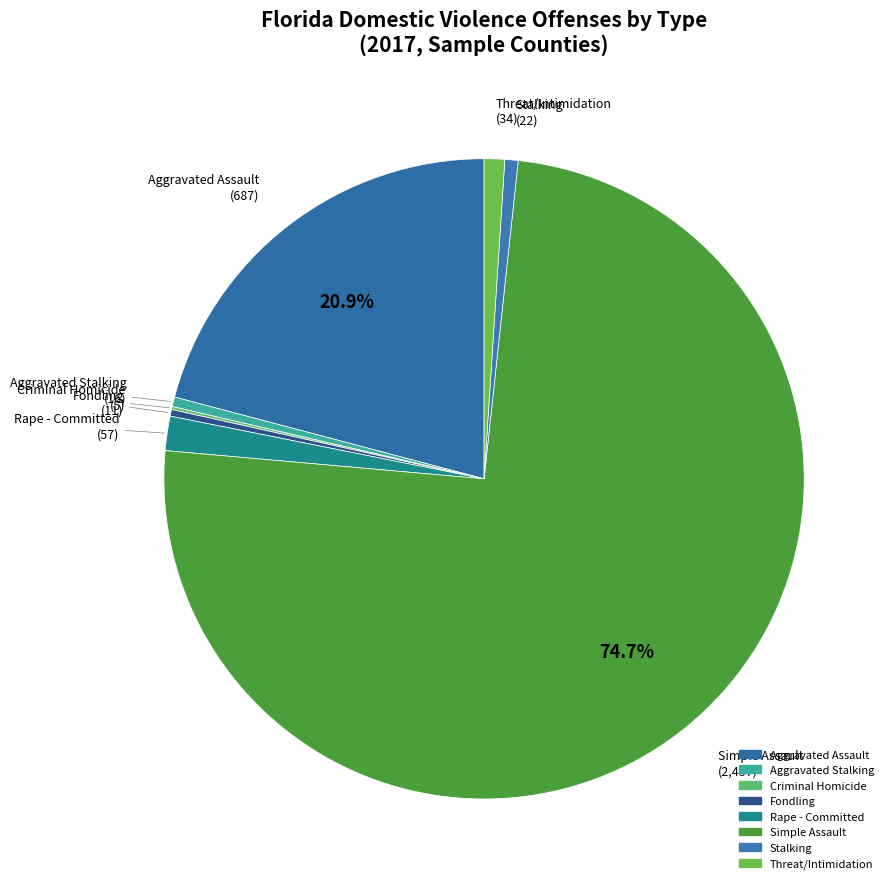

True or false: Simple Assault accounts for 67% of the total.

False